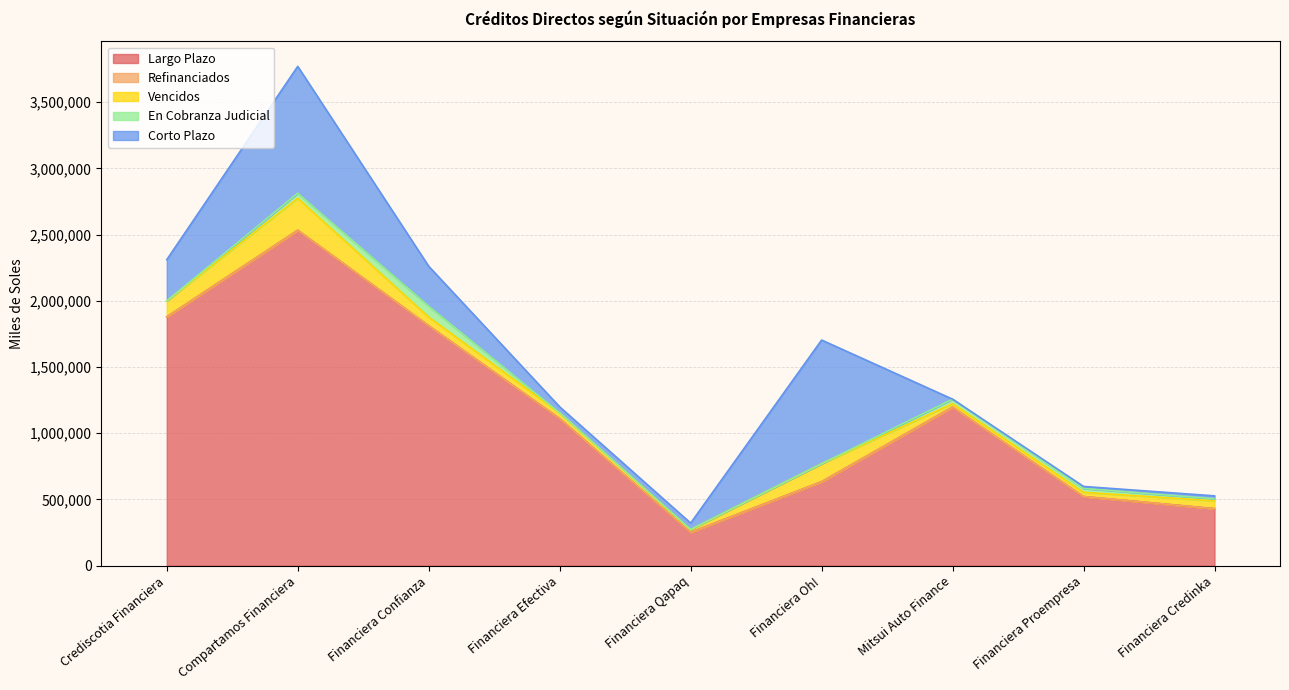

What is the spread (max minus min) of values at Financiera Confianza?

1811977.8